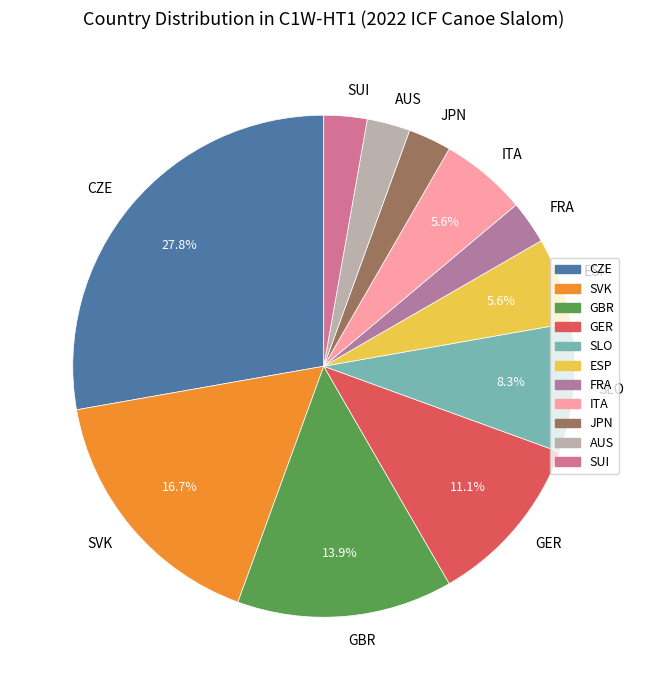

Is there a majority slice in this chart?

No